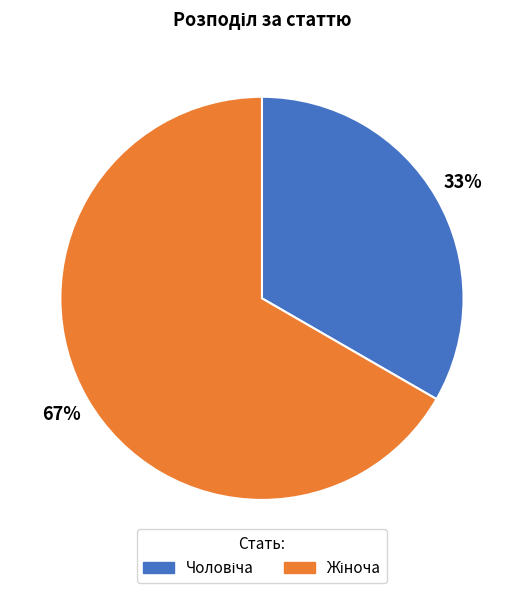

Is there a majority slice in this chart?

Yes